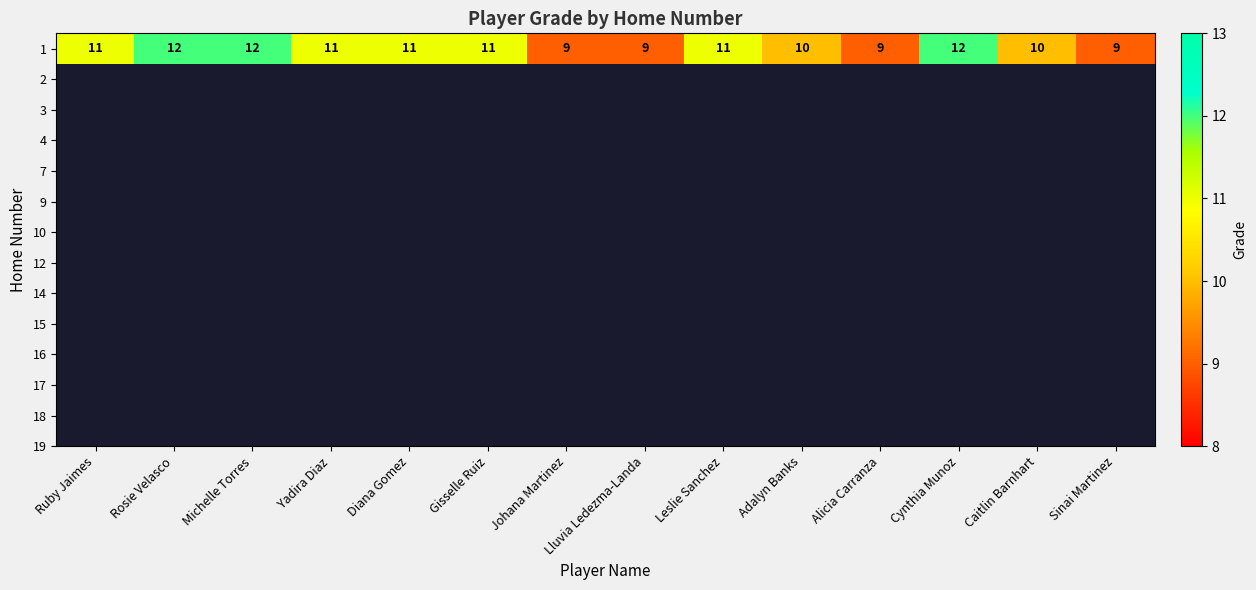

Count the number of categories in the chart.

14